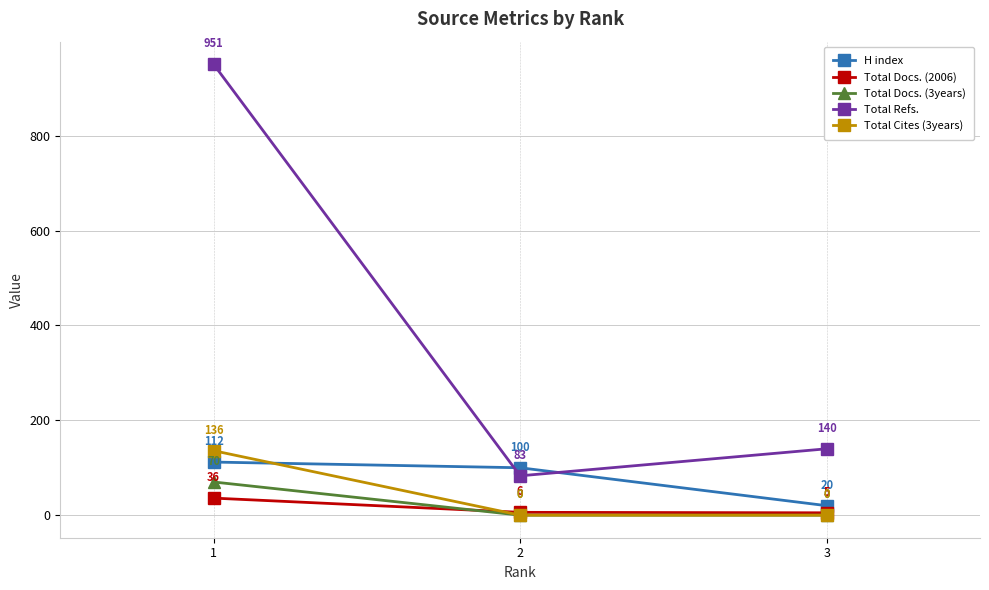

What is the difference between the highest and lowest values at 2?

100